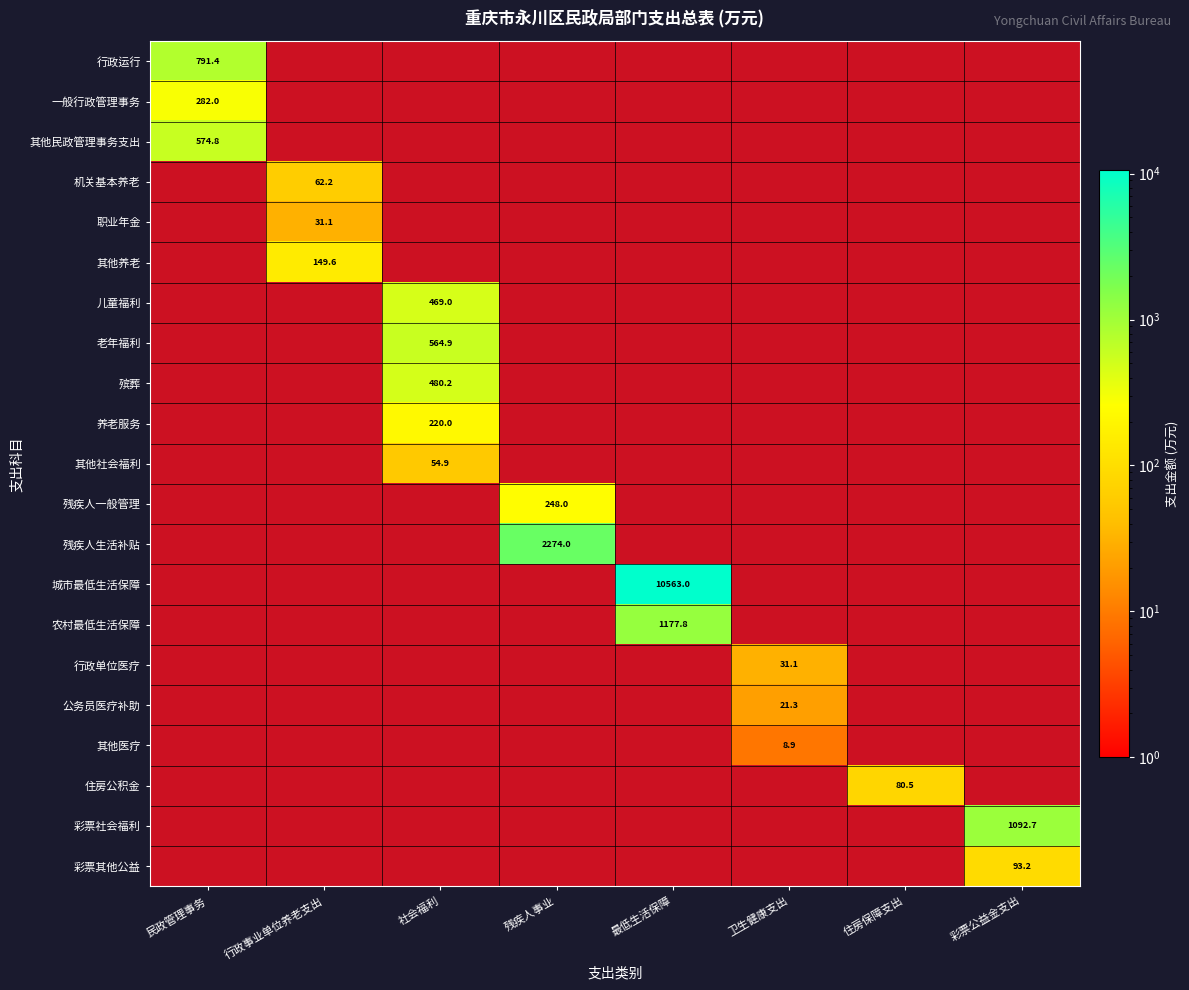

Which category has the lowest value in the 其他医疗 series?

民政管理事务